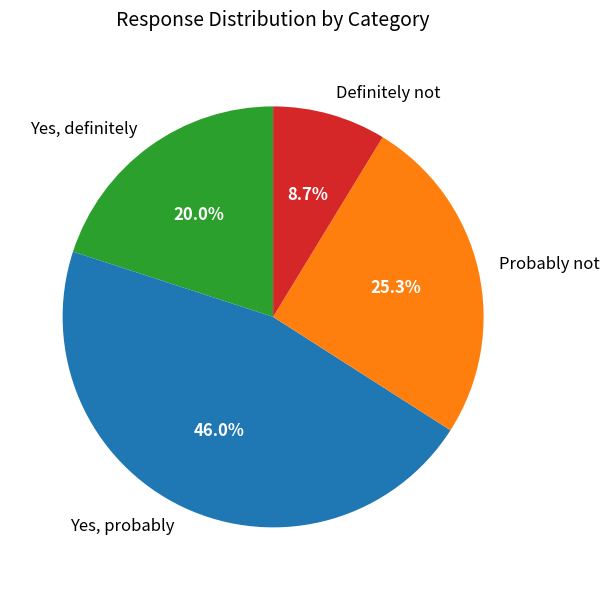

Rank the categories by value from highest to lowest.

Yes, probably, Probably not, Yes, definitely, Definitely not